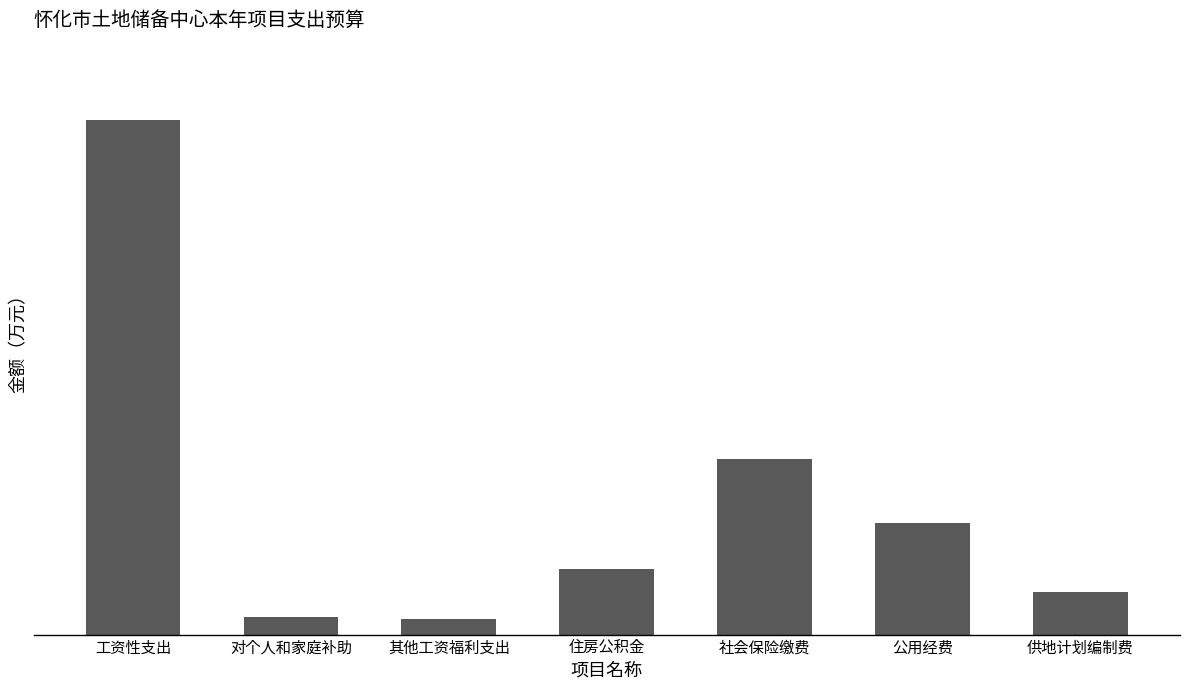

Rank the categories by value from highest to lowest.

工资性支出, 社会保险缴费, 公用经费, 住房公积金, 供地计划编制费, 对个人和家庭补助, 其他工资福利支出